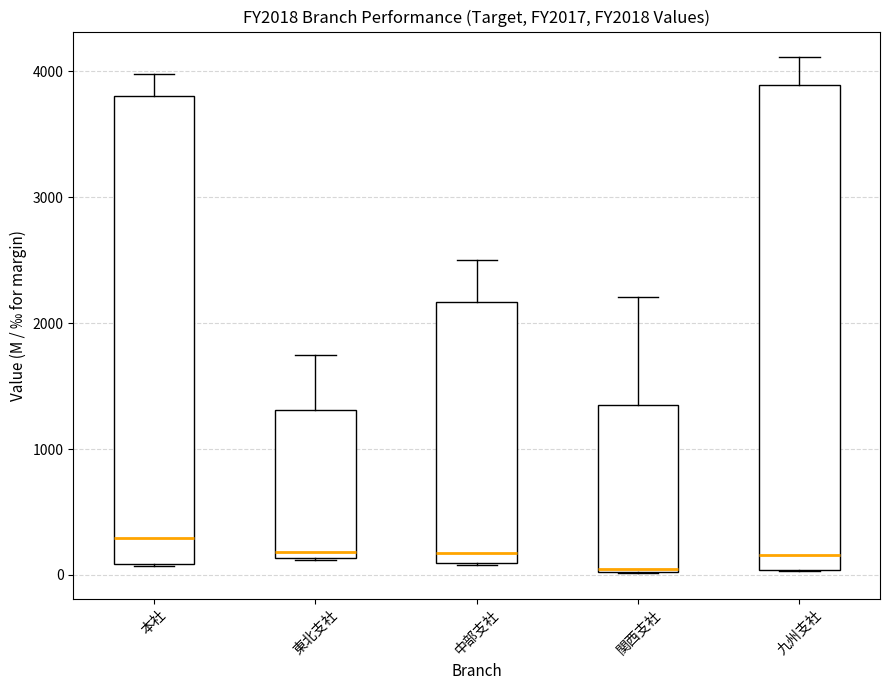

Comparing the boxes themselves (not the whiskers), which one is the tallest?

九州支社